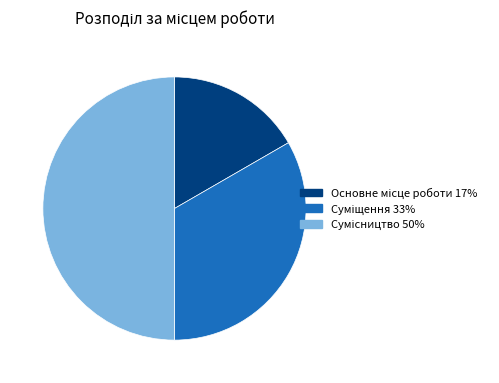

To the nearest percent, what percentage of the pie is Суміщення?

33%